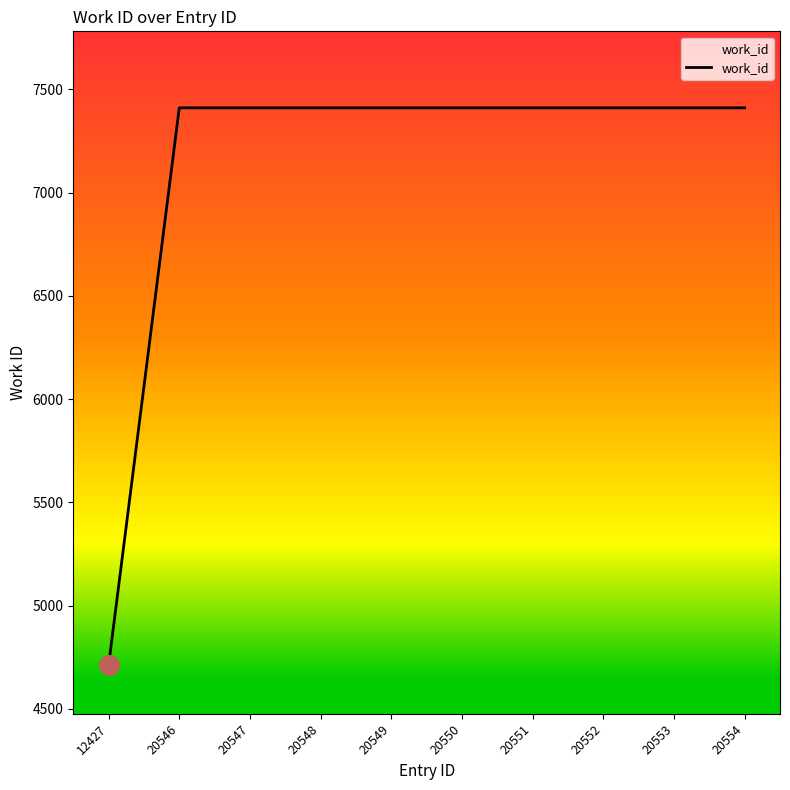

Approximately how many times larger is the value at 12427 compared to 20548?

0.6